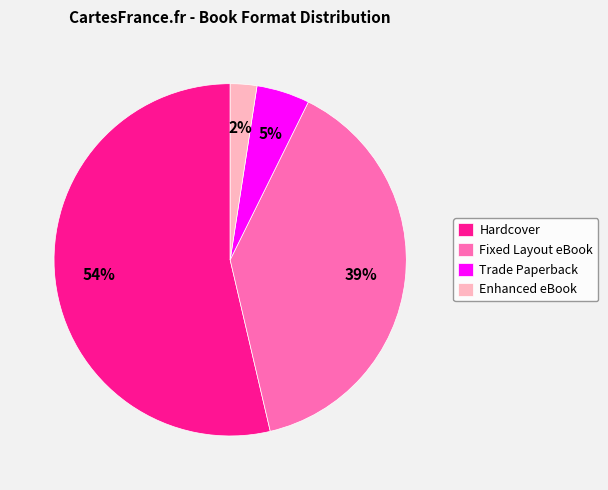

To the nearest percent, what is the combined percentage of Fixed Layout eBook and Enhanced eBook?

41%